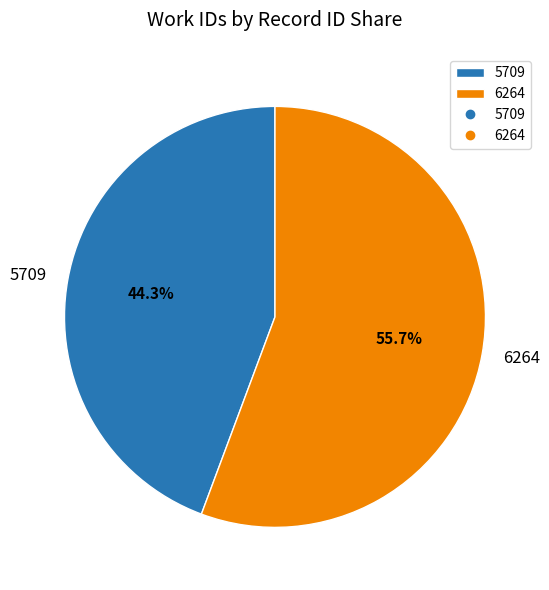

Which has a higher value, 6264 or 5709?

6264